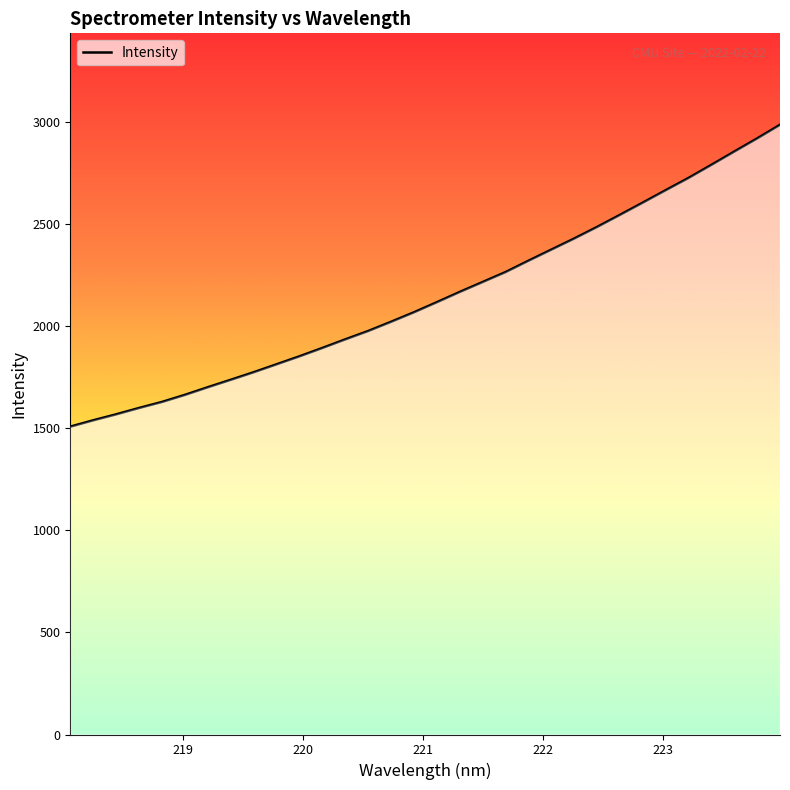

What is the minimum value shown in the chart?

1506.8